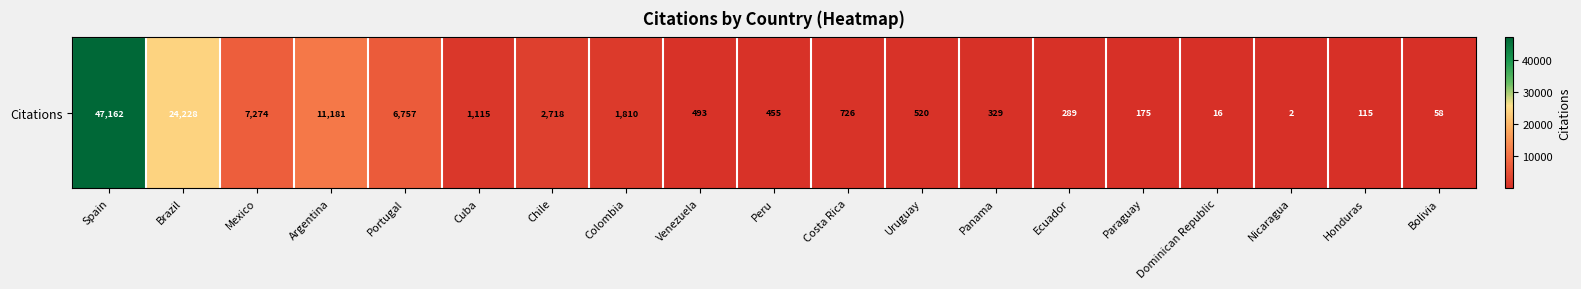

What is the greatest value displayed?

47162